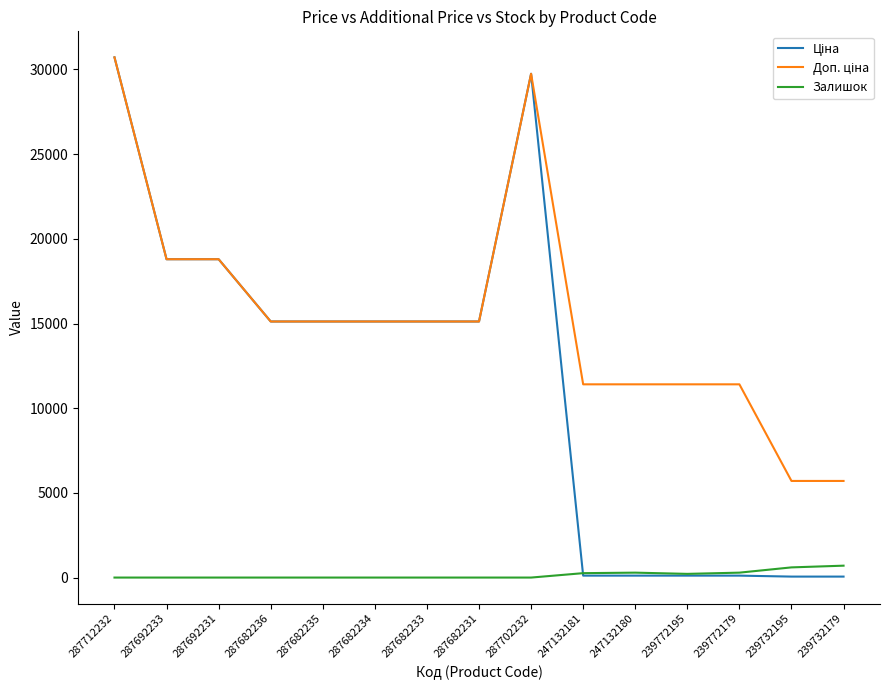

What is the maximum value shown in the chart?

30717.1